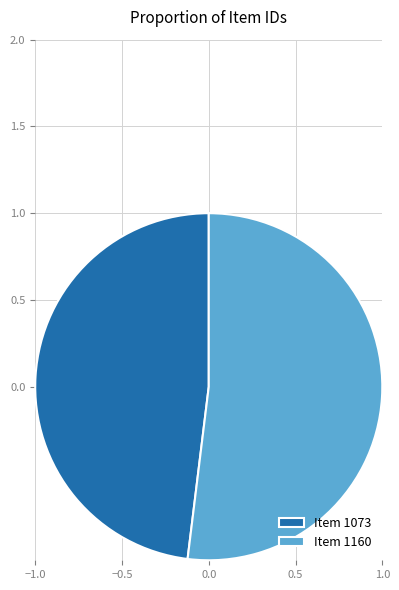

The Item 1160 slice represents 62% of the pie. True or false?

False